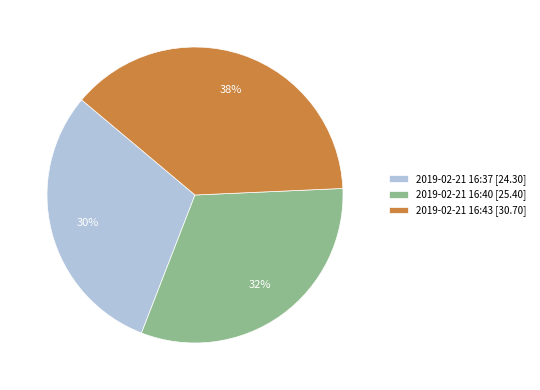

Do 2019-02-21 16:43 [30.70] and 2019-02-21 16:40 [25.40] together represent more than half of the pie?

Yes